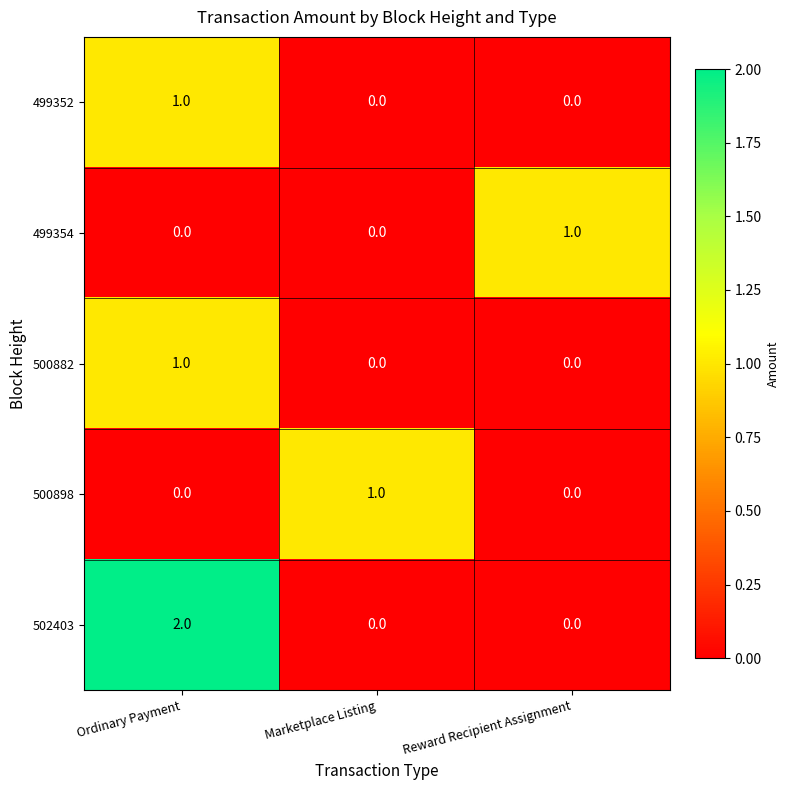

What is the total value across all series at Ordinary Payment?

4